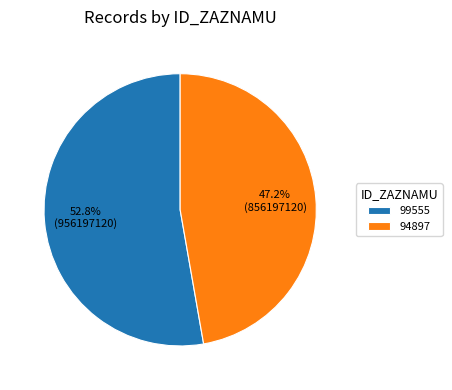

How many segments does this pie chart have?

2